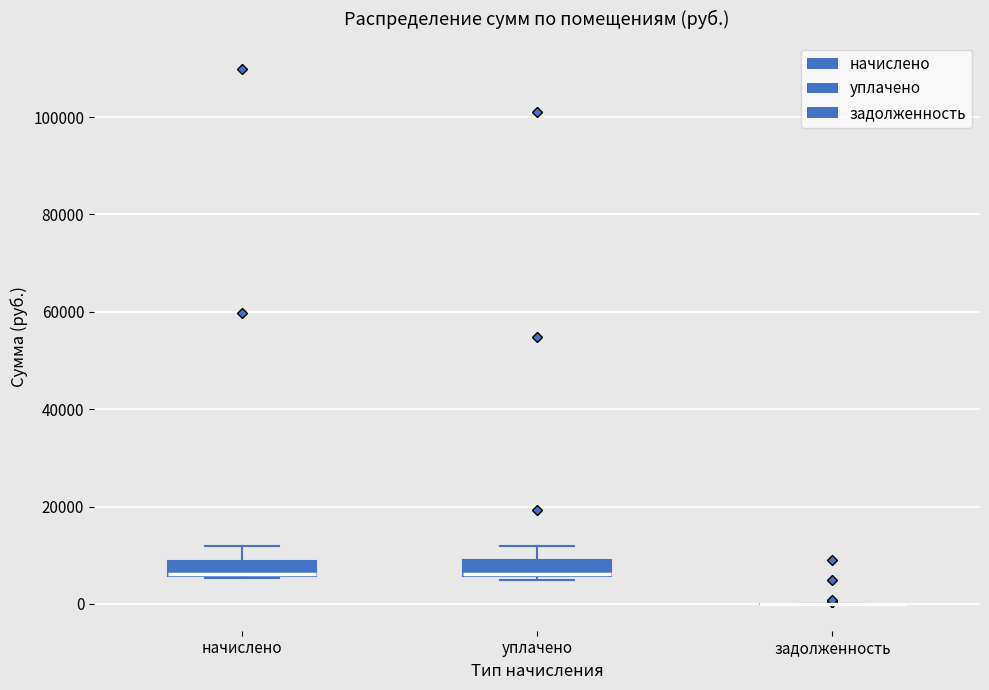

Reading left to right, read every box against the y-axis: the position of its median line, the range the box covers, and the ends of its whiskers. The values are not printed on the chart, so give them approximately, as read against the axis.

начислено: median 6000 (drawn on the box's lower edge), box 6000 to 8000, whiskers 6000 to 12000
уплачено: median 6000 (drawn on the box's lower edge), box 6000 to 8000, whiskers 4000 to 12000
задолженность: box collapsed to a line at 0, whiskers 0 to 0